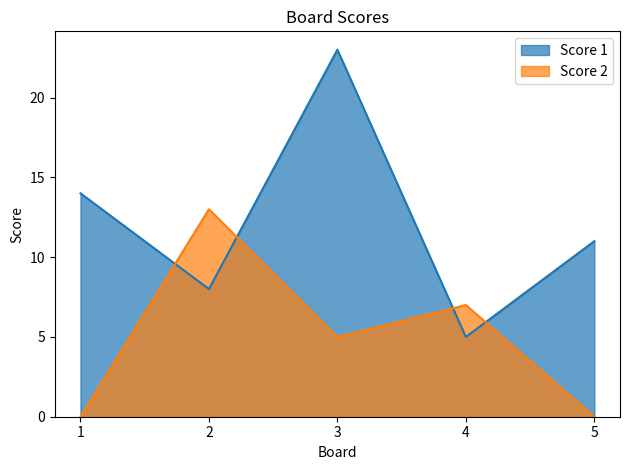

List the series in order of their peak value, highest first.

Score 1, Score 2